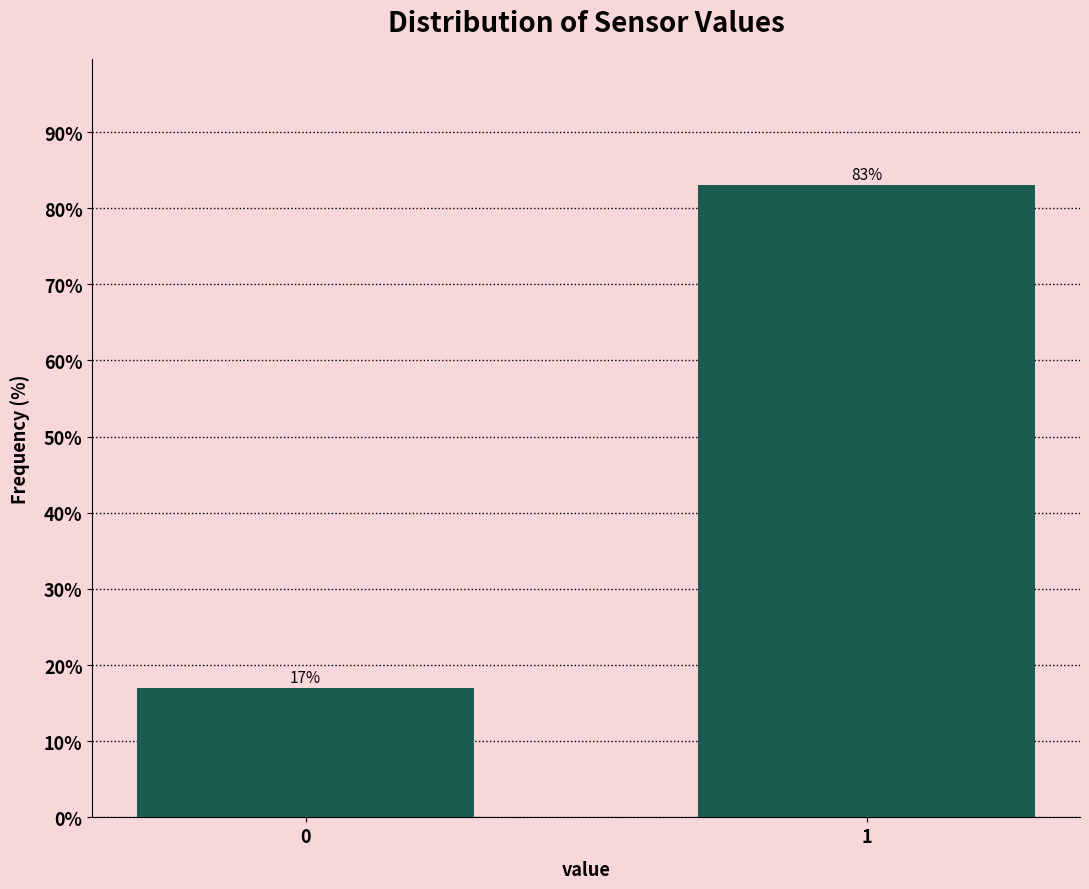

Reading left to right, extract all data points from this chart.

17.0	83.0